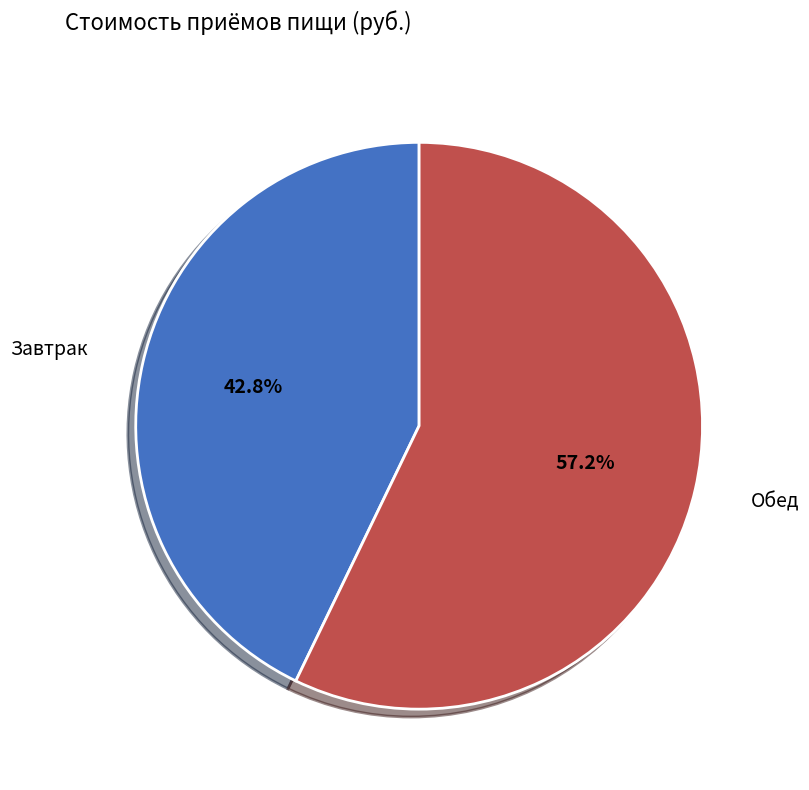

To the nearest percent, what is the average slice percentage?

50%